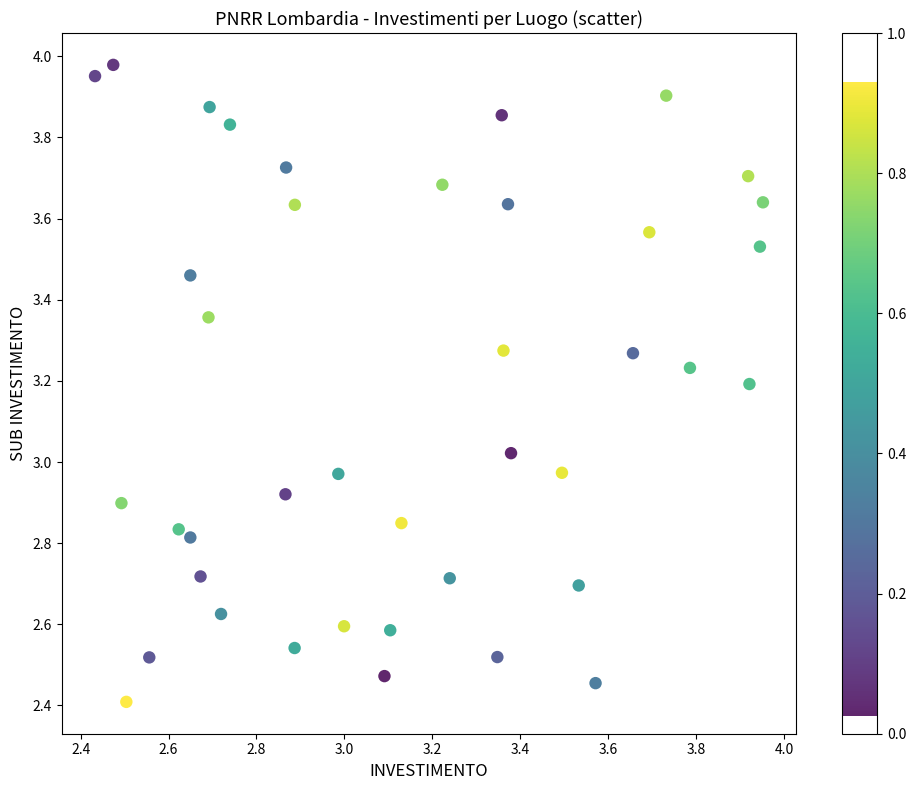

What is the range of X values (max minus min)?

1.5